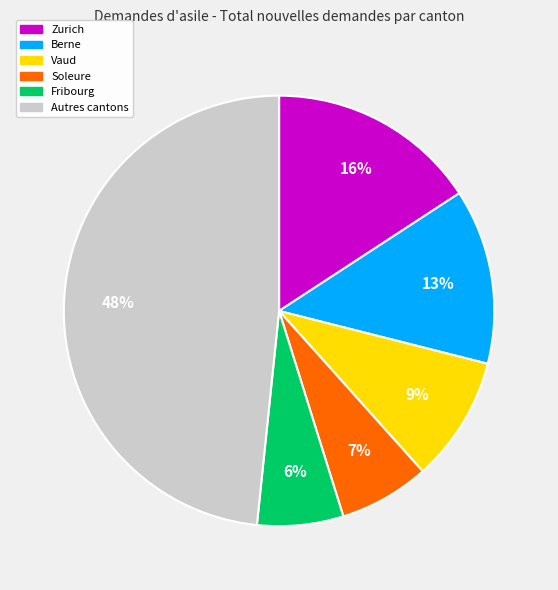

What is the ratio of the value at Fribourg to the value at Vaud?

0.7